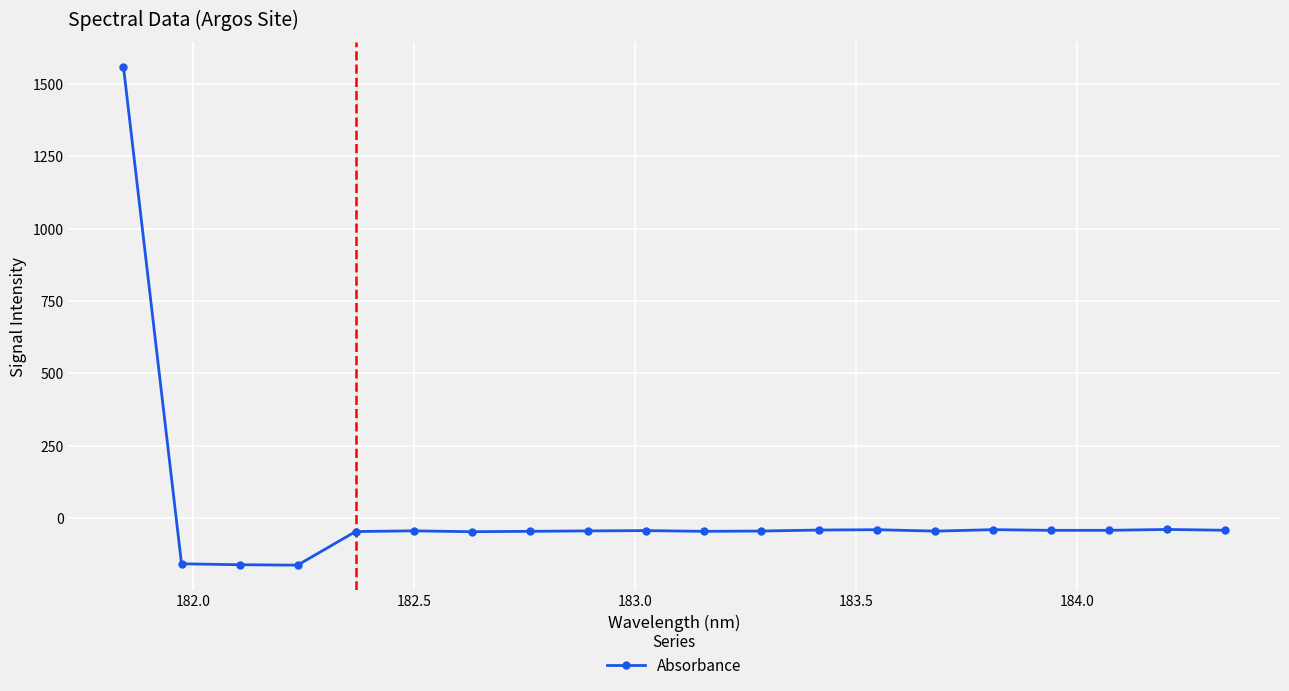

What is the difference between the second highest and minimum values?

123.4